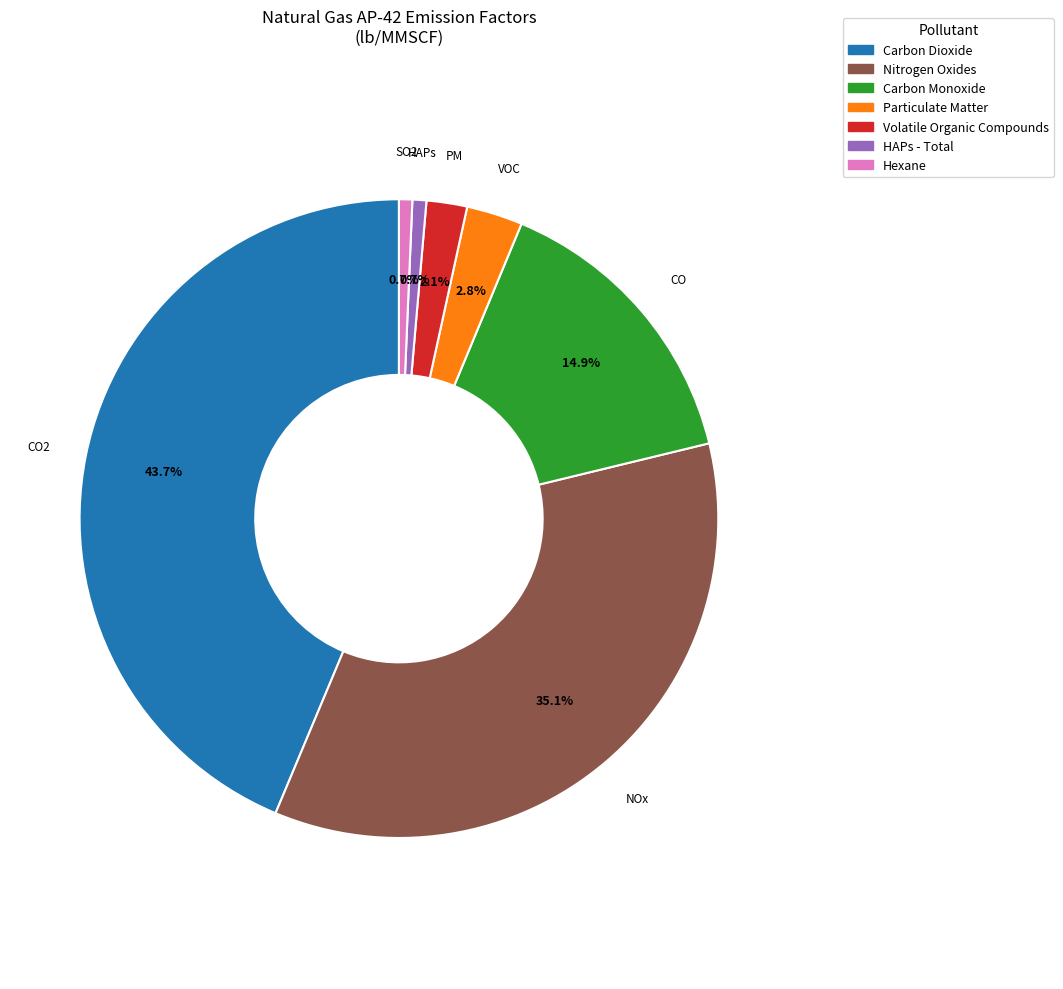

Count the number of slices in the pie.

7